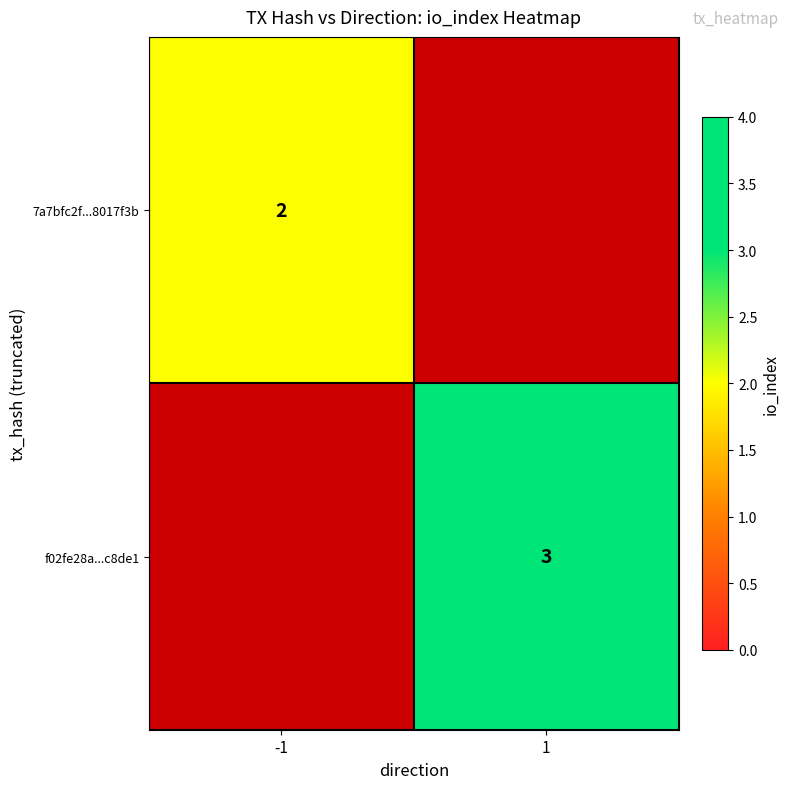

The value of f02fe28a...c8de1 at 1 is 5. True or false?

False